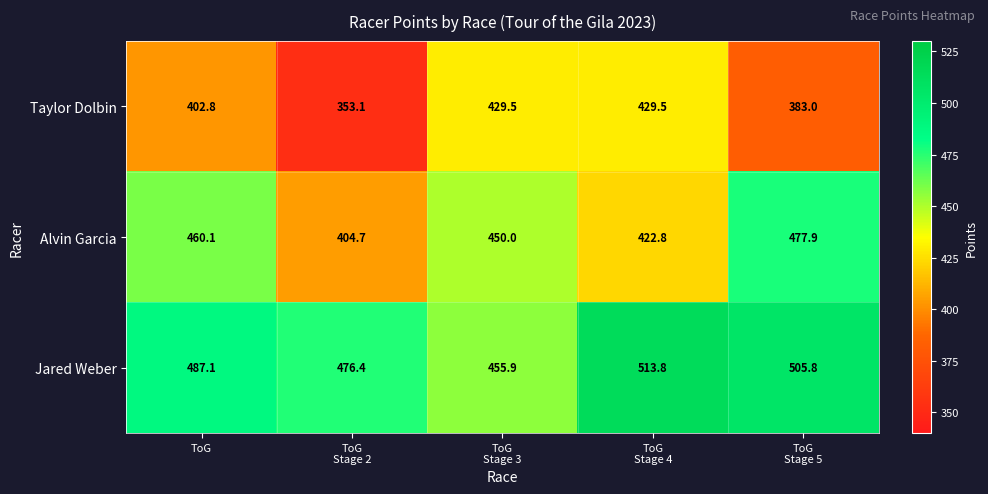

List the series in order of their overall mean, highest first.

Jared Weber, Alvin Garcia, Taylor Dolbin